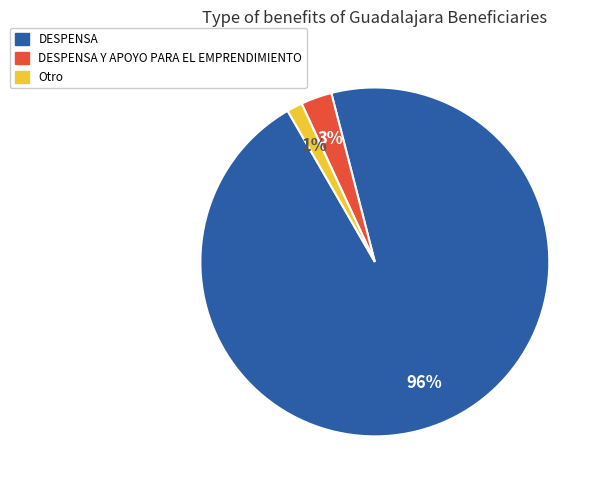

Which slice is the smallest?

Otro